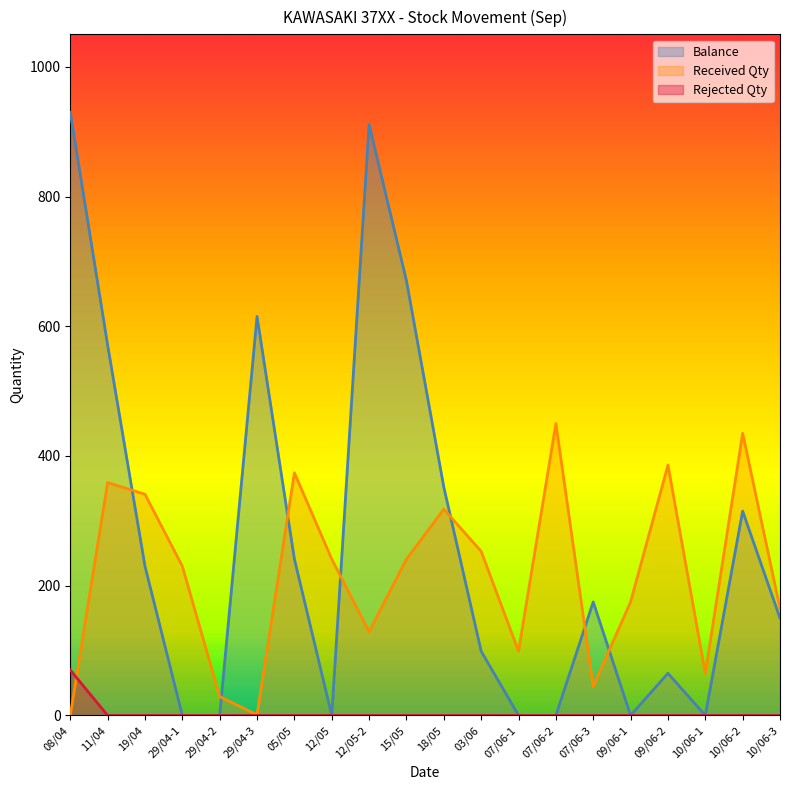

True or false: Balance and Rejected Qty cross at least once.

False